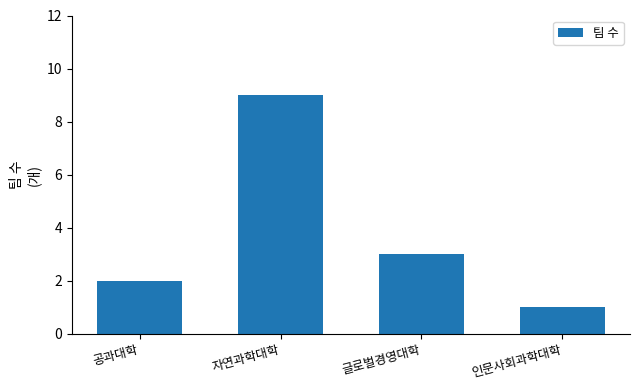

Reading right to left, extract all data points from this chart.

인문사회과학대학=1	글로벌경영대학=3	자연과학대학=9	공과대학=2